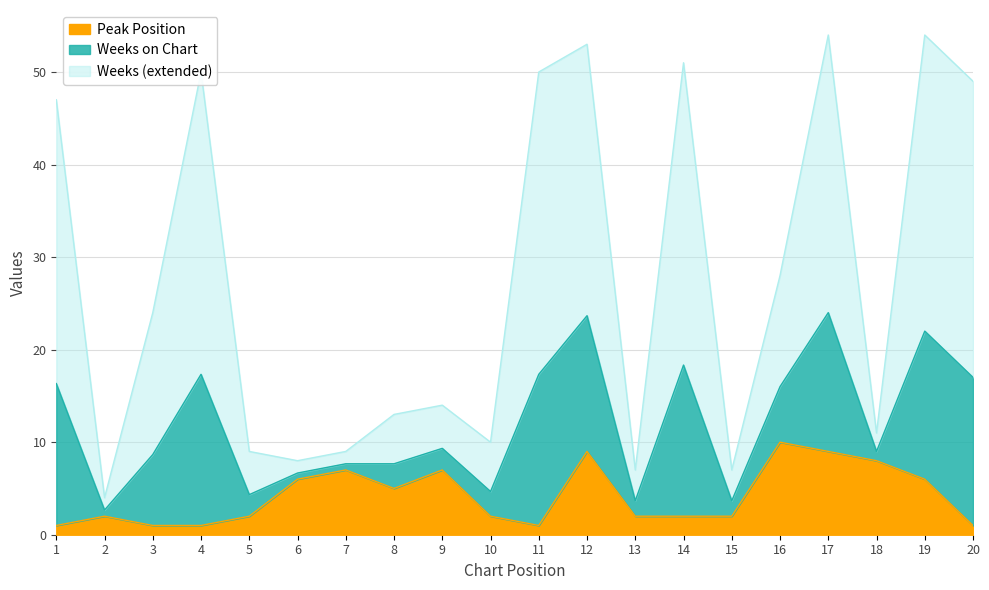

At which label does Weeks on Chart reach its peak?

17